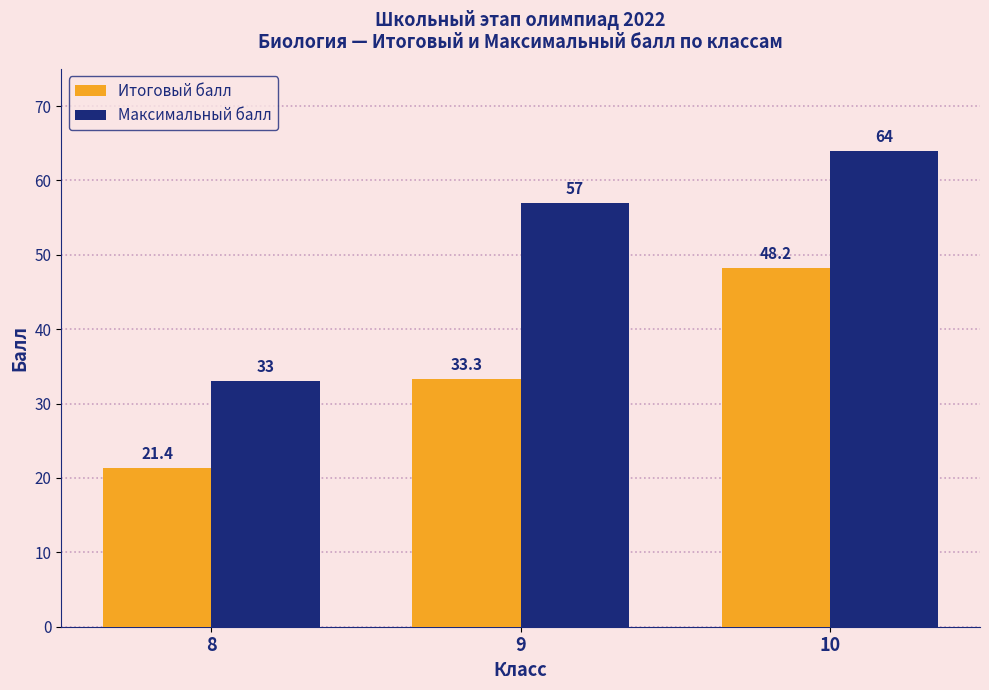

Rank the series by their average value, from highest to lowest.

Максимальный балл, Итоговый балл